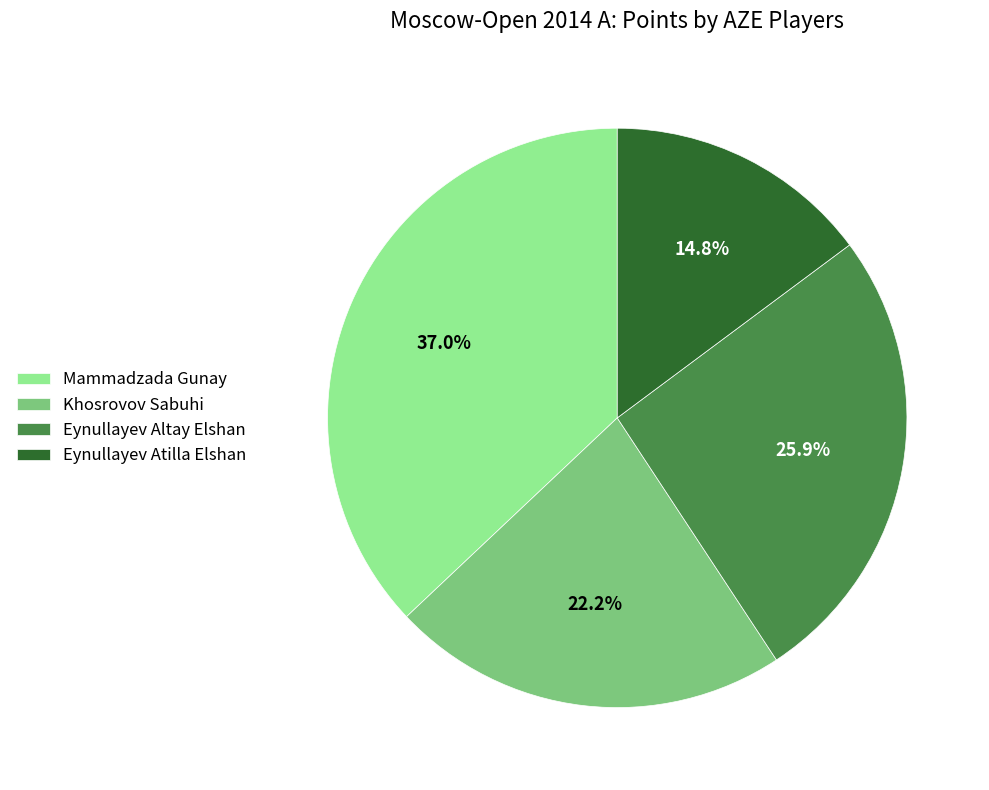

Count the number of slices in the pie.

4